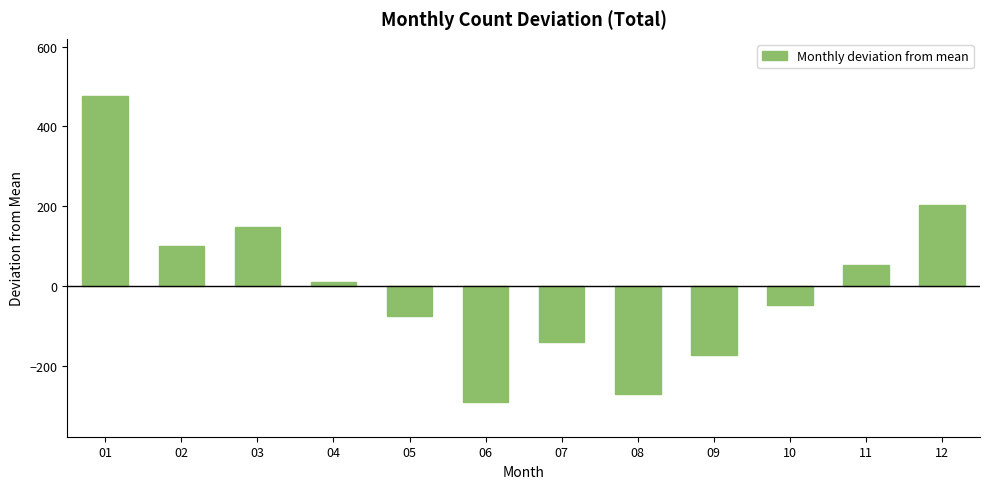

Is it true that the value at 10 is -83.1?

False